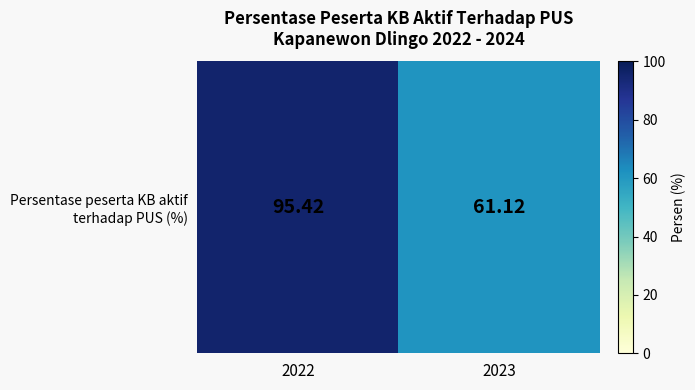

True or false: the data shows 95.4 at 2022.

True